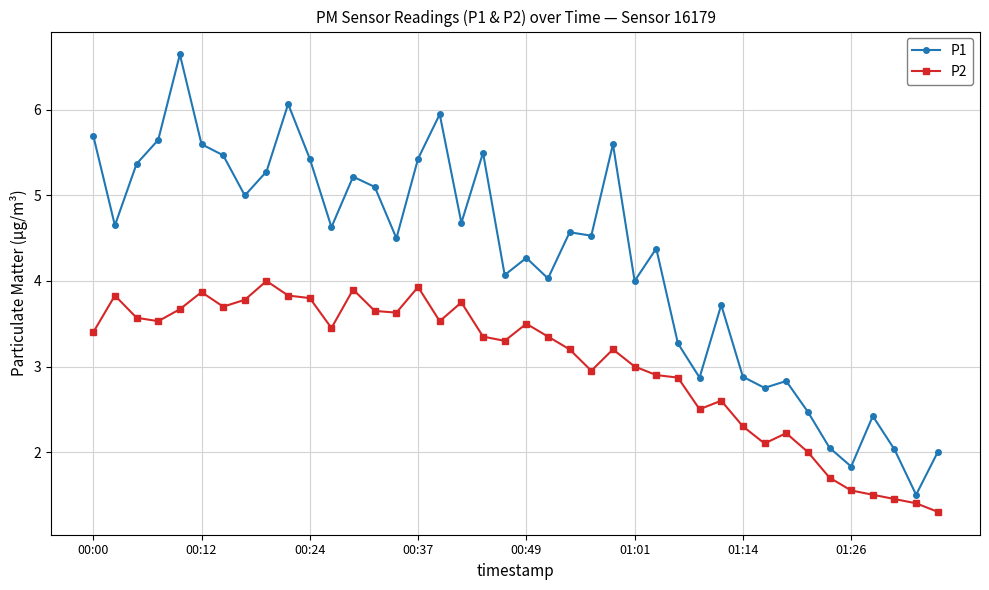

Which series has the widest spread of values?

P1